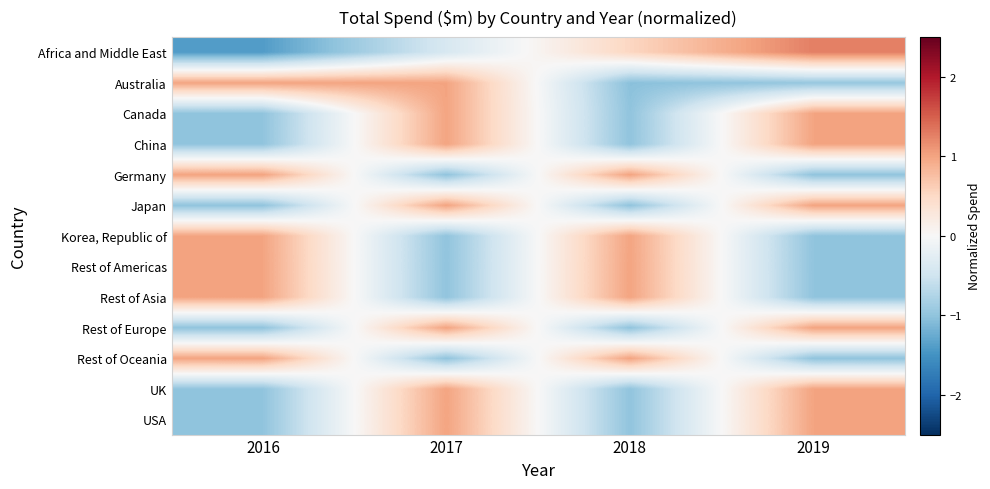

Which series has the widest spread of values?

Africa and Middle East